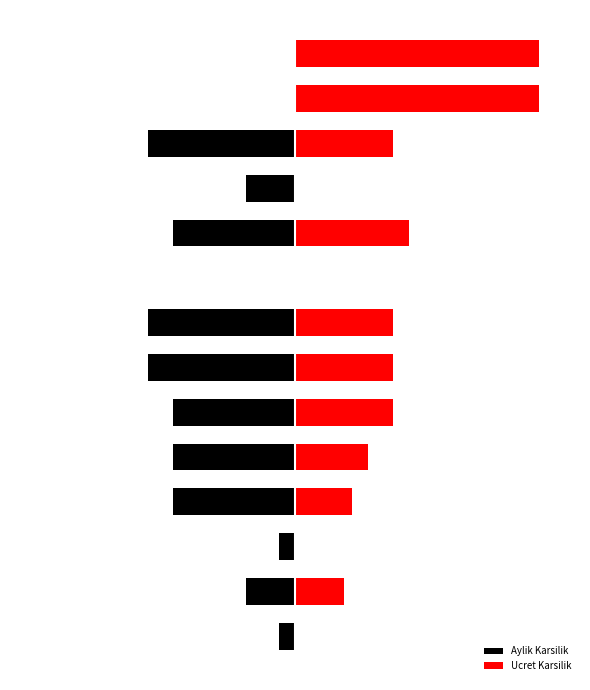

True or false: Aylik Karsilik has a value of -2 at 0.

True